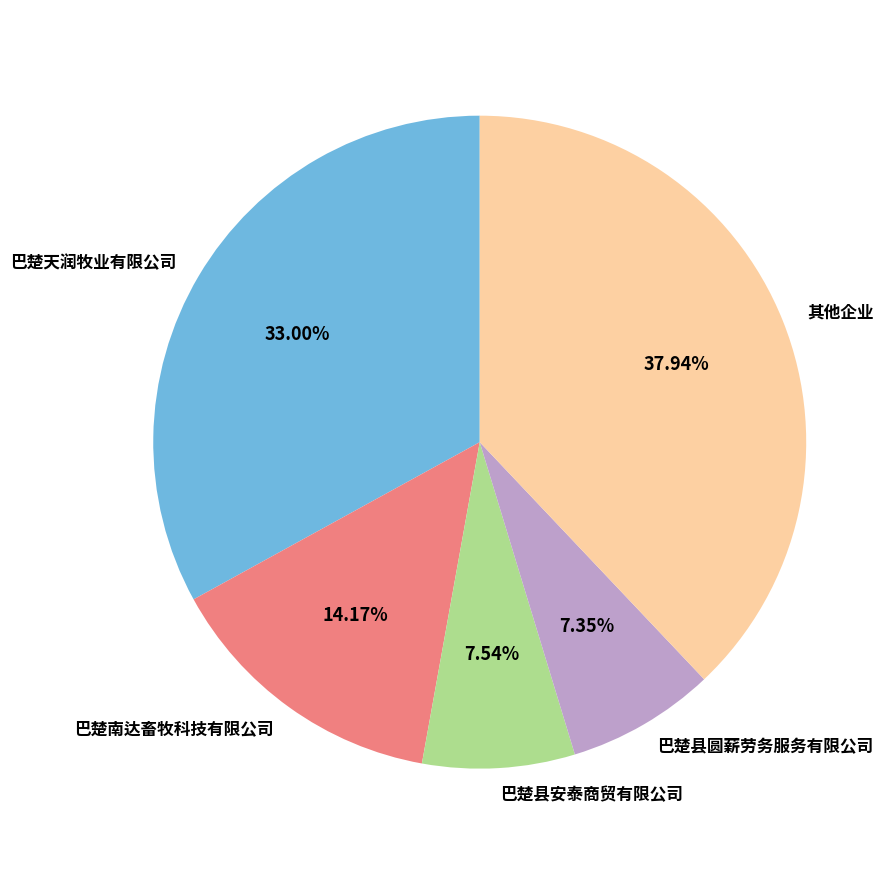

Count the number of slices in the pie.

5